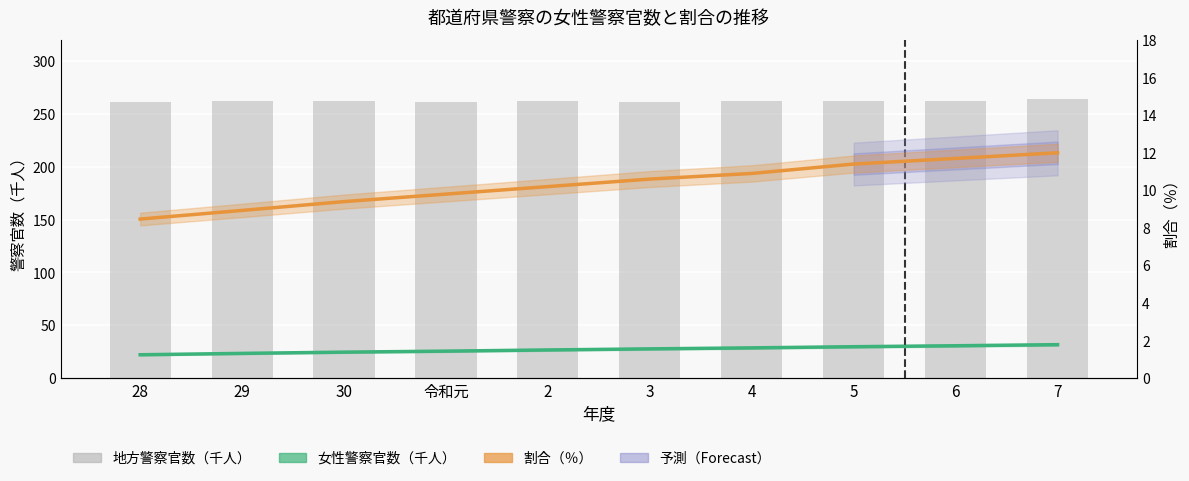

What is the average value of the 割合（％） series?

10.3